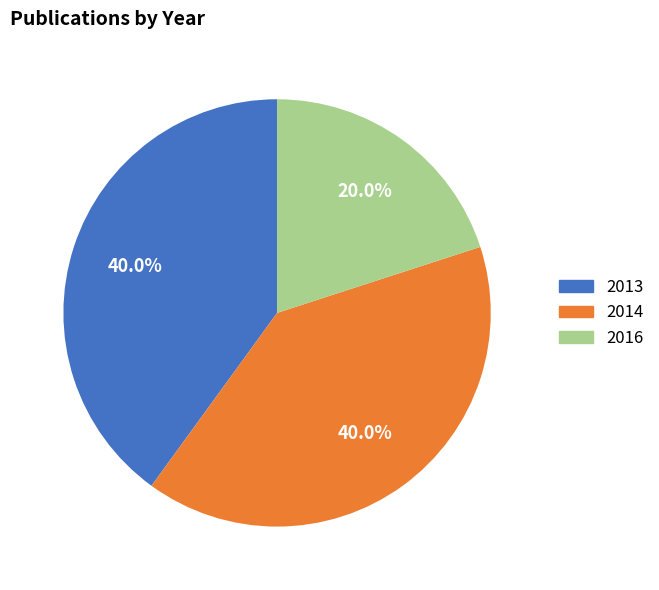

Combined, what portion of the pie is 2016 and 2013?

60.0%